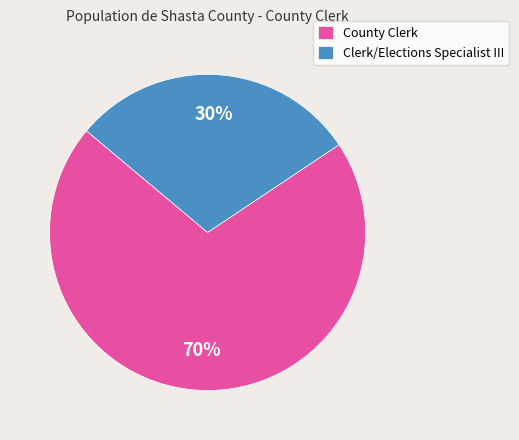

Is the sum of Clerk/Elections Specialist III and County Clerk greater than half?

Yes